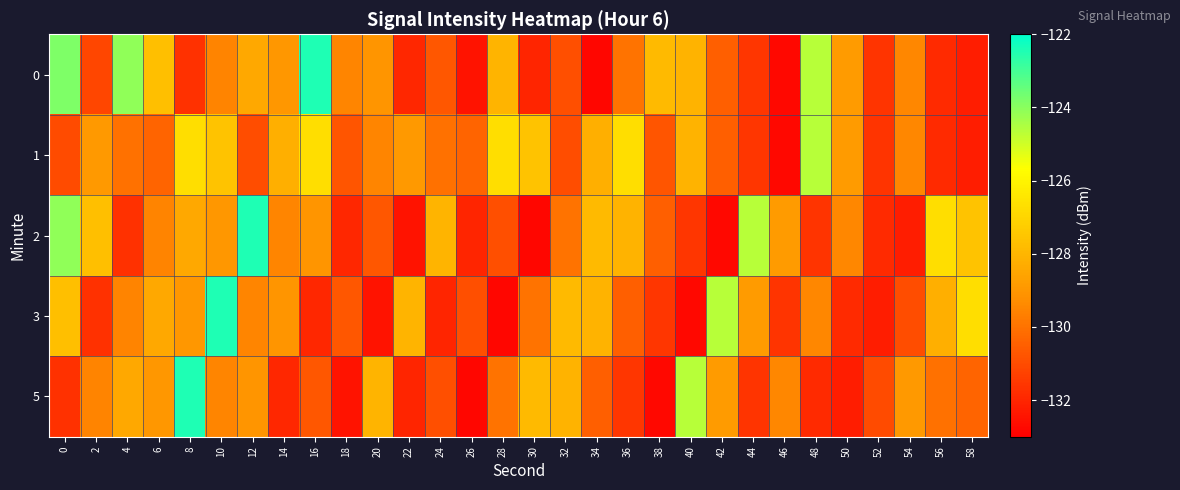

Reading left to right, what are all the values shown in this chart?

0: 0=-123.8	2=-131.1	4=-124.1	6=-127.7	8=-131.7	10=-129.6	12=-128.4	14=-129.0	16=-122.4	18=-129.5	20=-129.0	22=-131.9	24=-130.7	26=-132.5	28=-128.0	30=-132.0	32=-130.9	34=-132.8	36=-130.0	38=-127.9	40=-128.1	42=-130.5	44=-131.6	46=-132.8	48=-124.6	50=-128.8	52=-131.6	54=-129.5	56=-131.9	58=-132.2
1: 0=-131.0	2=-128.9	4=-130.0	6=-130.4	8=-126.7	10=-127.6	12=-130.9	14=-128.2	16=-126.7	18=-130.7	20=-129.5	22=-128.9	24=-130.0	26=-130.4	28=-126.7	30=-127.6	32=-130.9	34=-128.2	36=-126.7	38=-130.7	40=-128.1	42=-130.5	44=-131.6	46=-132.8	48=-124.6	50=-128.8	52=-131.6	54=-129.5	56=-131.9	58=-132.2
2: 0=-124.1	2=-127.7	4=-131.7	6=-129.6	8=-128.4	10=-129.0	12=-122.4	14=-129.5	16=-129.0	18=-131.9	20=-130.7	22=-132.5	24=-128.0	26=-132.0	28=-130.9	30=-132.8	32=-130.0	34=-127.9	36=-128.1	38=-130.5	40=-131.6	42=-132.8	44=-124.6	46=-128.8	48=-131.6	50=-129.5	52=-131.9	54=-132.2	56=-126.7	58=-127.6
3: 0=-127.7	2=-131.7	4=-129.6	6=-128.4	8=-129.0	10=-122.4	12=-129.5	14=-129.0	16=-131.9	18=-130.7	20=-132.5	22=-128.0	24=-132.0	26=-130.9	28=-132.8	30=-130.0	32=-127.9	34=-128.1	36=-130.5	38=-131.6	40=-132.8	42=-124.6	44=-128.8	46=-131.6	48=-129.5	50=-131.9	52=-132.2	54=-130.9	56=-128.2	58=-126.7
5: 0=-131.7	2=-129.6	4=-128.4	6=-129.0	8=-122.4	10=-129.5	12=-129.0	14=-131.9	16=-130.7	18=-132.5	20=-128.0	22=-132.0	24=-130.9	26=-132.8	28=-130.0	30=-127.9	32=-128.1	34=-130.5	36=-131.6	38=-132.8	40=-124.6	42=-128.8	44=-131.6	46=-129.5	48=-131.9	50=-132.2	52=-131.0	54=-128.9	56=-130.0	58=-130.4